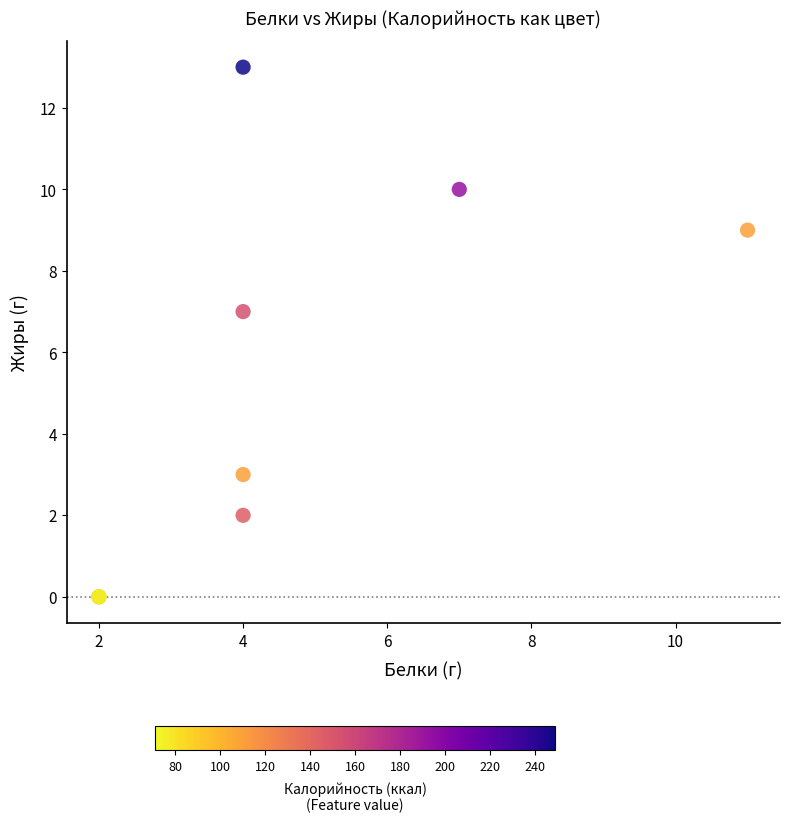

What Y value in the scatter plot is closest to 6?

7